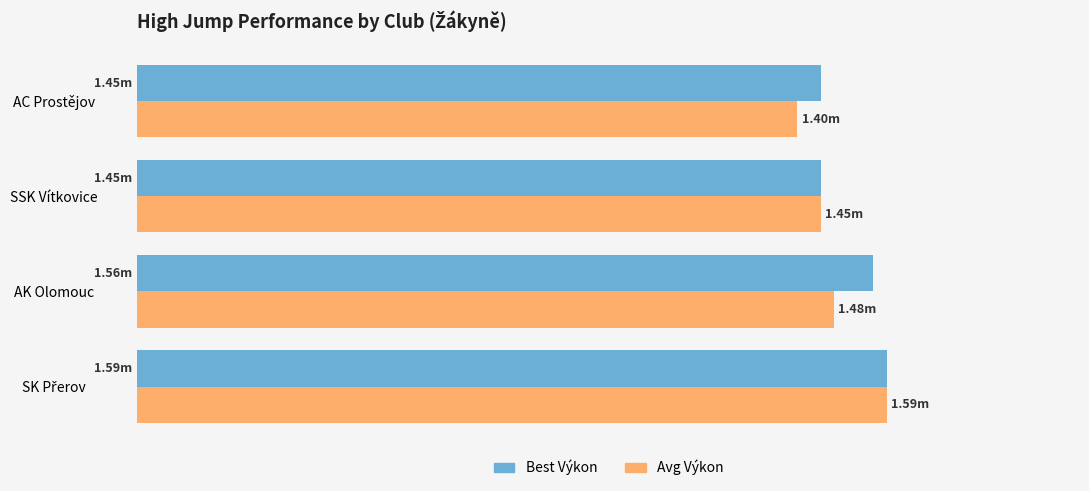

What are all the series names shown in the legend?

Best Výkon, Avg Výkon